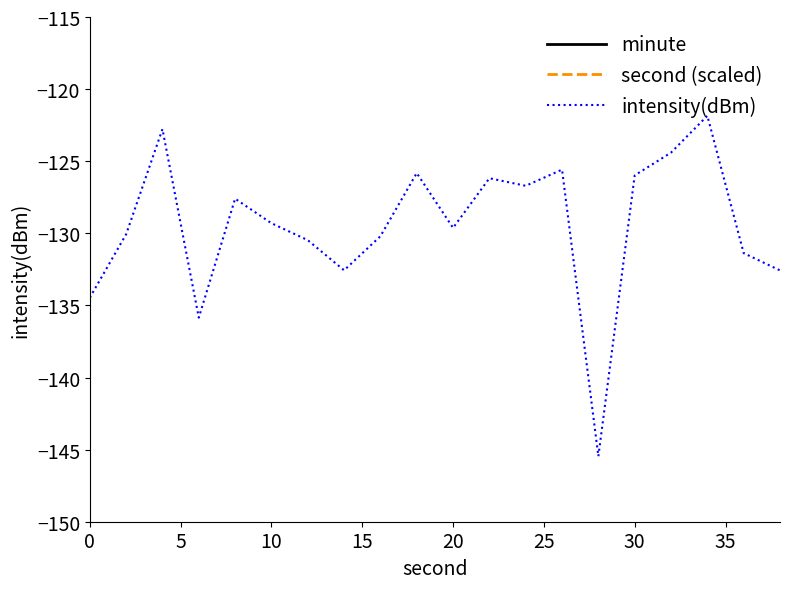

What is the lowest value of the intensity(dBm) series?

-145.5